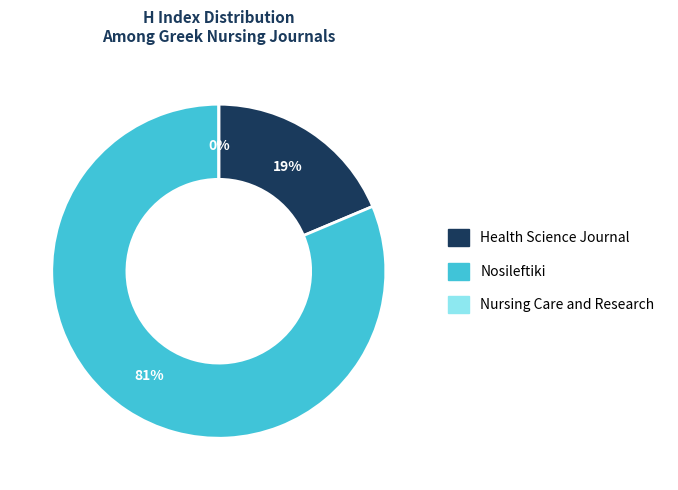

Which category has the biggest portion of the pie?

Nosileftiki